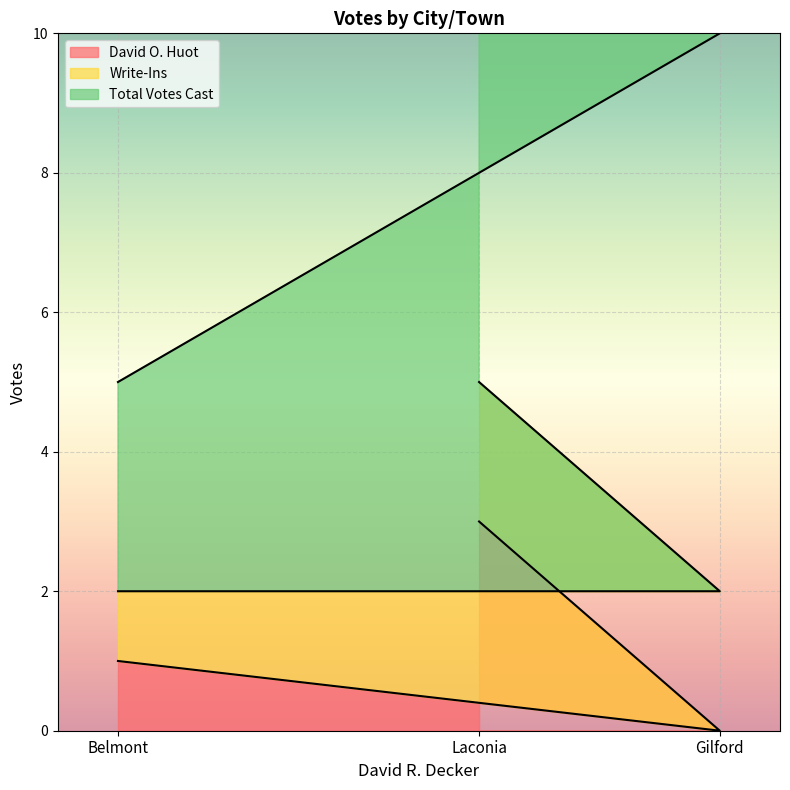

At which category is the sum across all series the highest?

Laconia